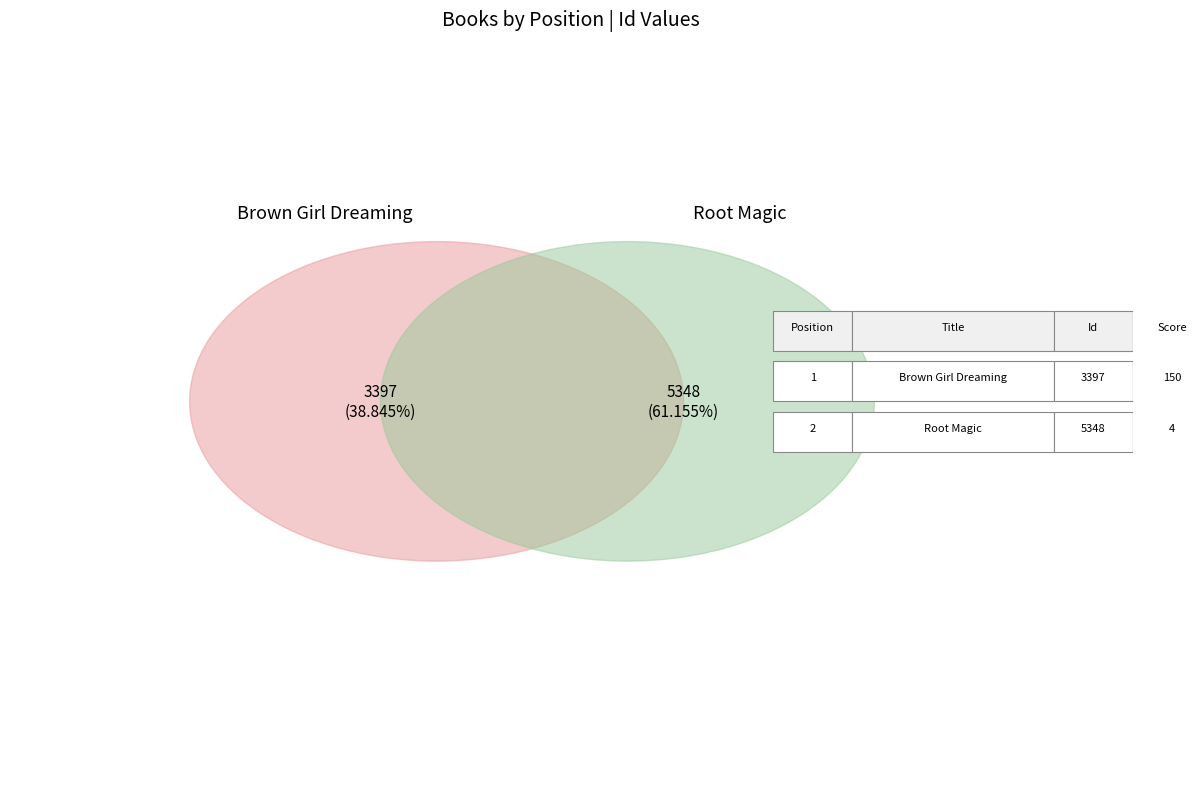

Do Root Magic and Brown Girl Dreaming together represent more than half of the pie?

Yes